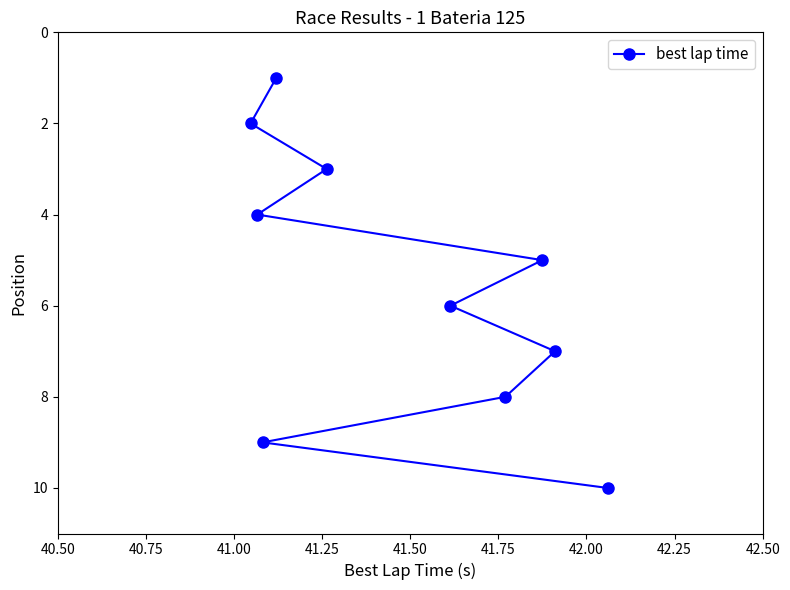

What is the difference between the maximum and second lowest values?

8